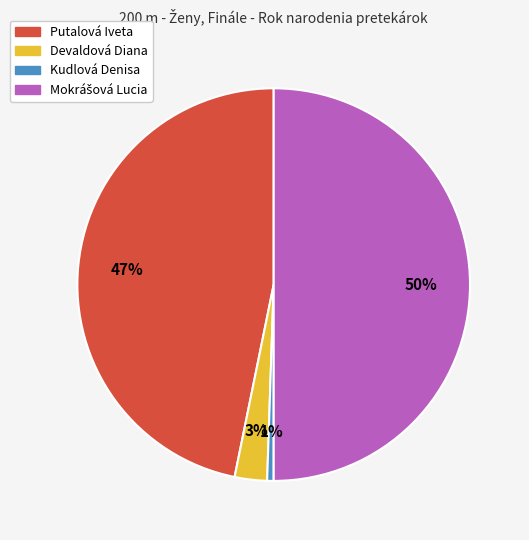

To the nearest percent, what is the average slice percentage?

25%